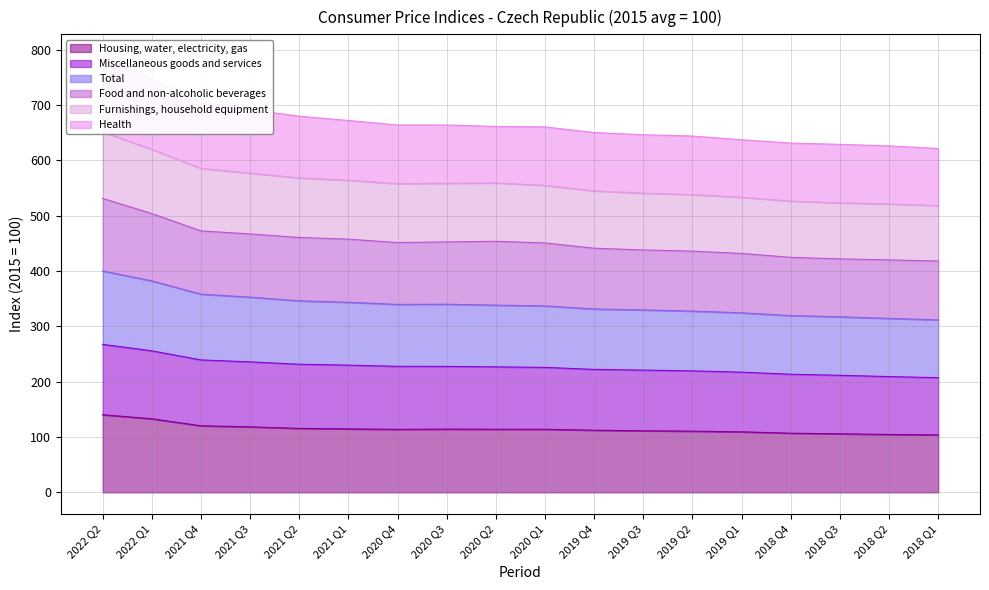

In Housing, water, electricity, gas, how many points are lower than both neighbors (excluding endpoints)?

1